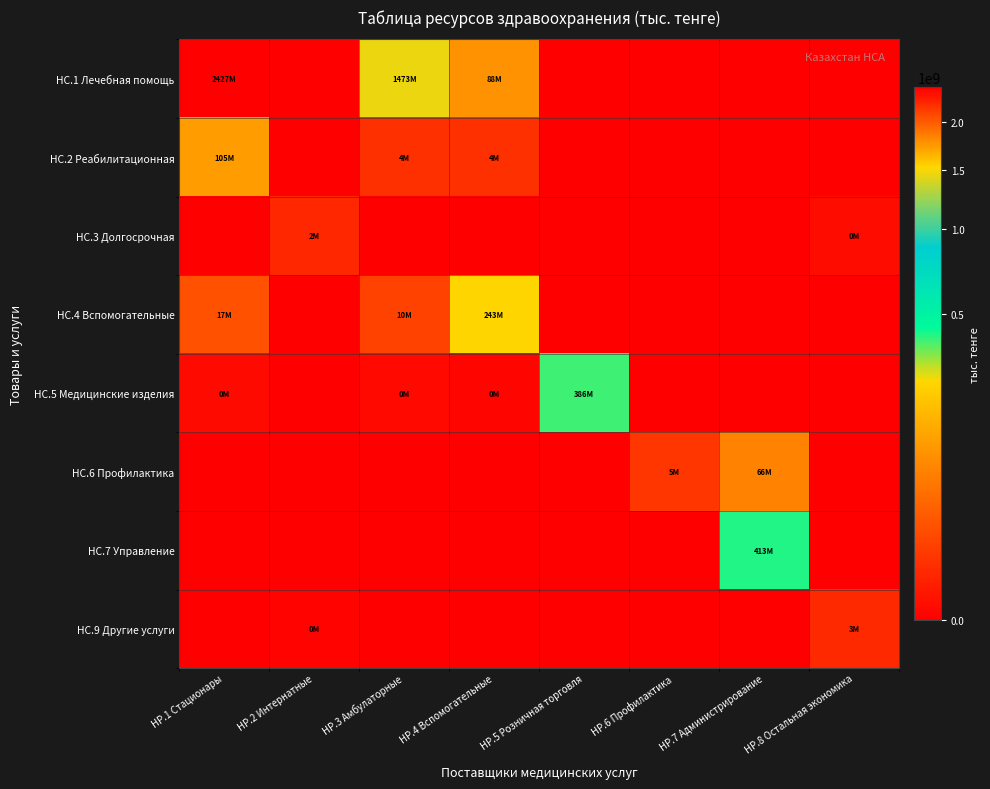

Which has a higher value, HP.3 Амбулаторные or HP.7 Администрирование?

HP.3 Амбулаторные